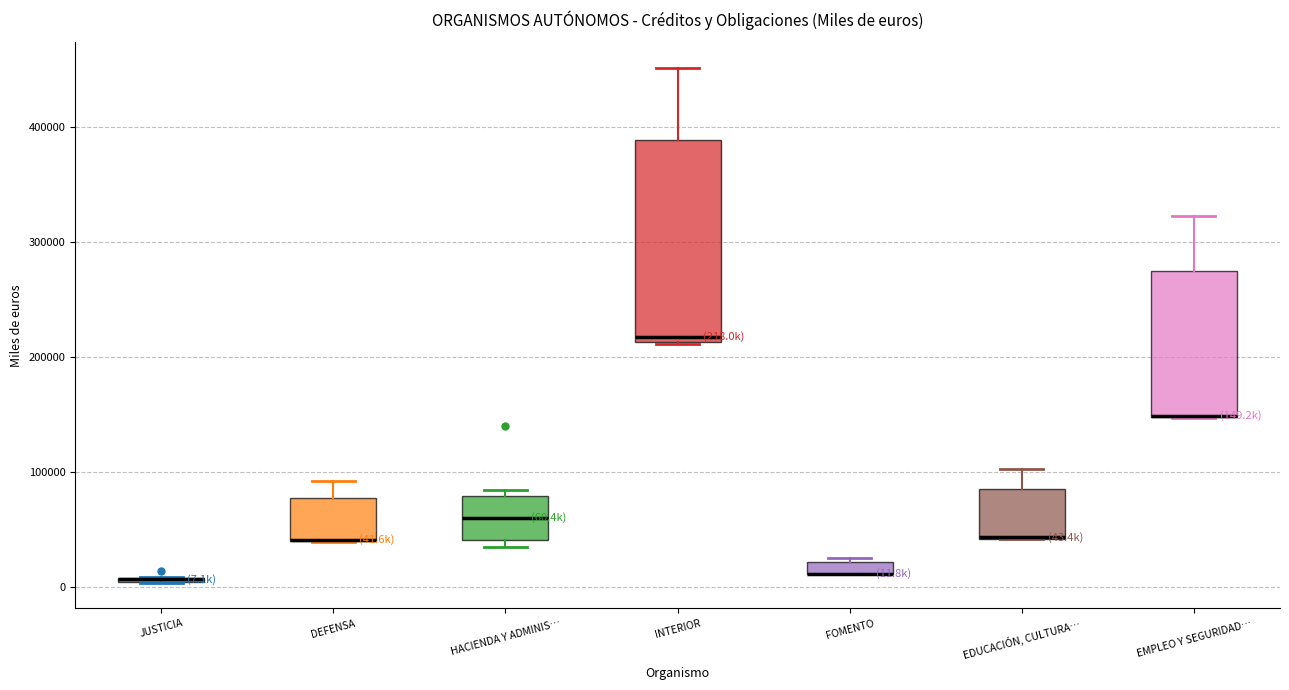

Which box is the tallest, from its lower edge to its upper edge?

INTERIOR